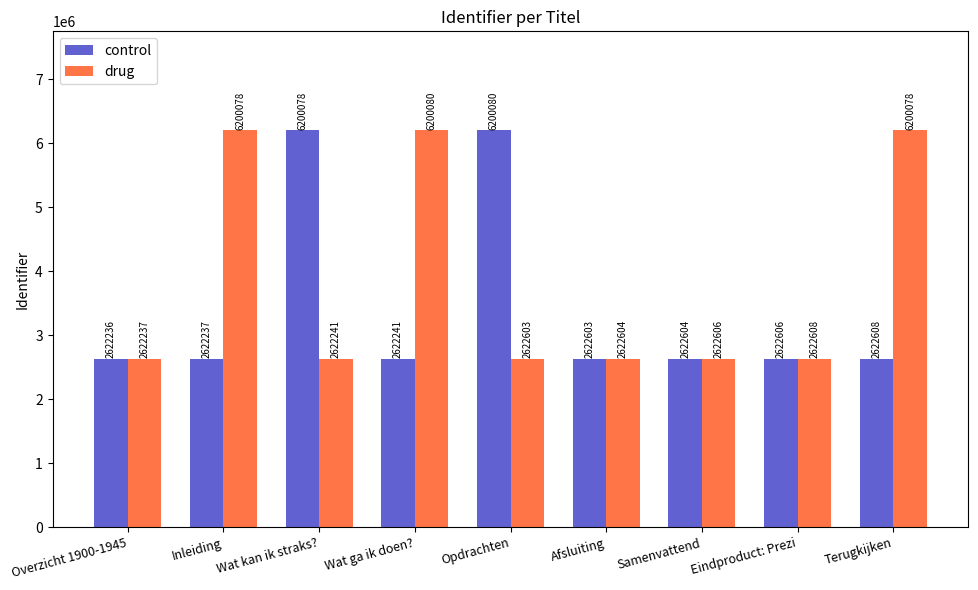

What is the label of the 6th bar from the right?

Wat ga ik doen?